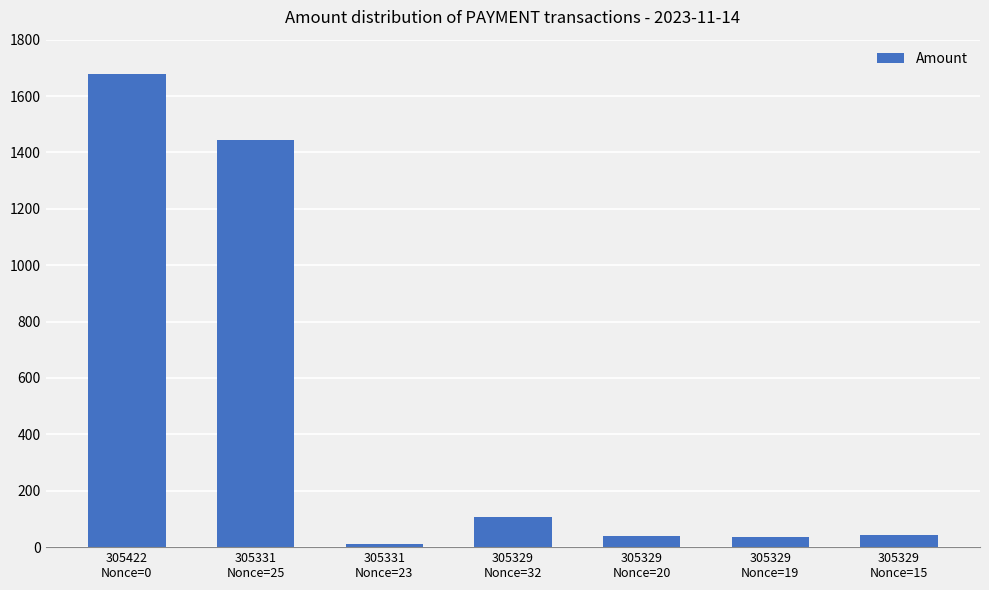

The chart shows a value of 1678 at 305422
Nonce=0. True or false?

True